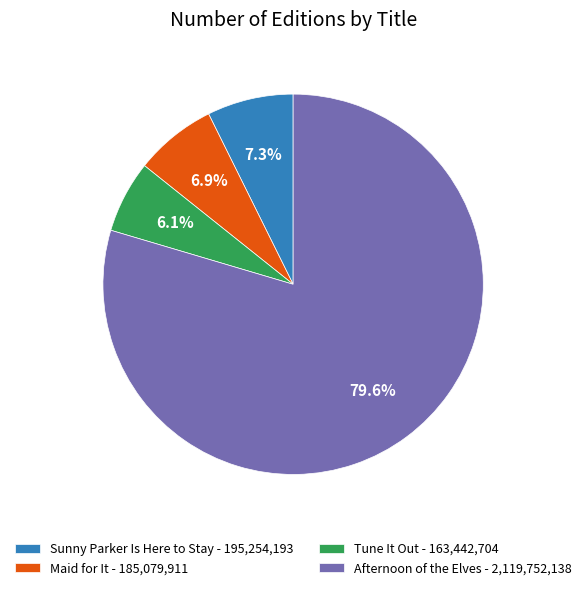

What portion of the pie excludes Tune It Out - 163,442,704?

93.9%